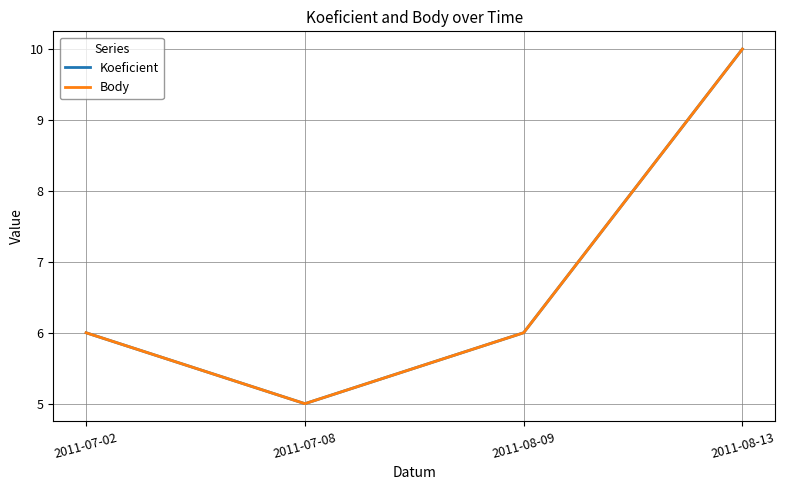

Reading left to right, transcribe all the data shown in this chart.

Koeficient: 6	5	6	10
Body: 6	5	6	10